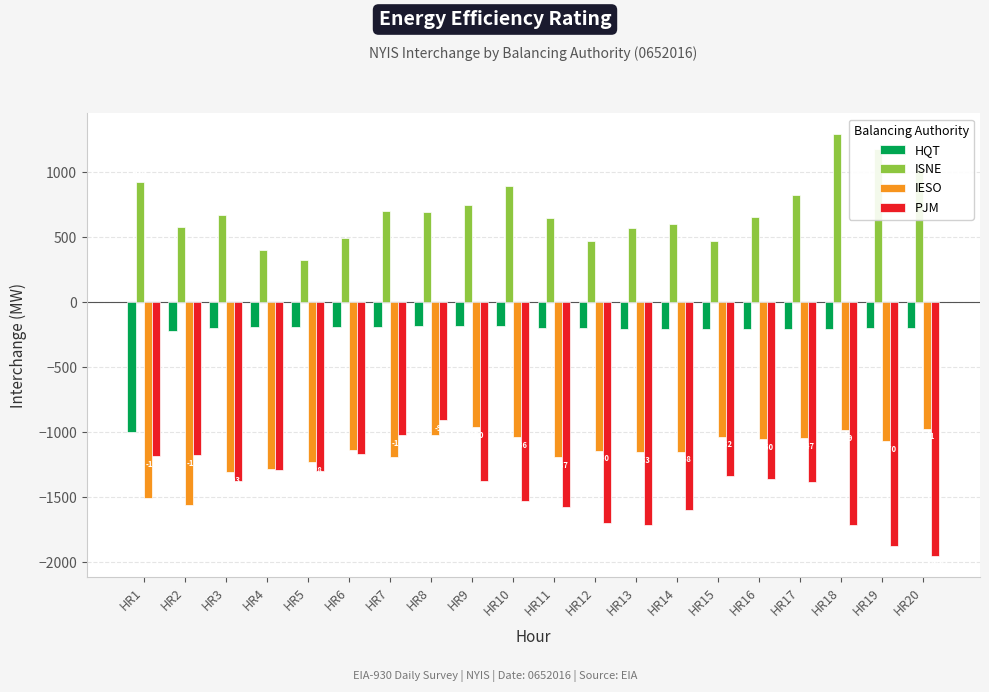

How many values in the IESO series are below -1133?

10